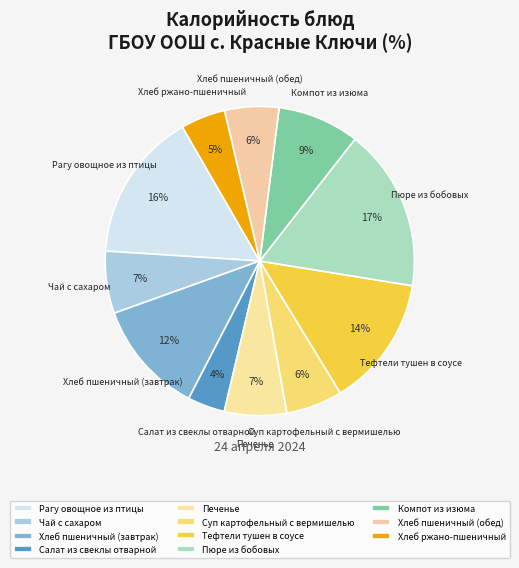

Does Тефтели тушен в соусе account for over 50% of the chart?

No